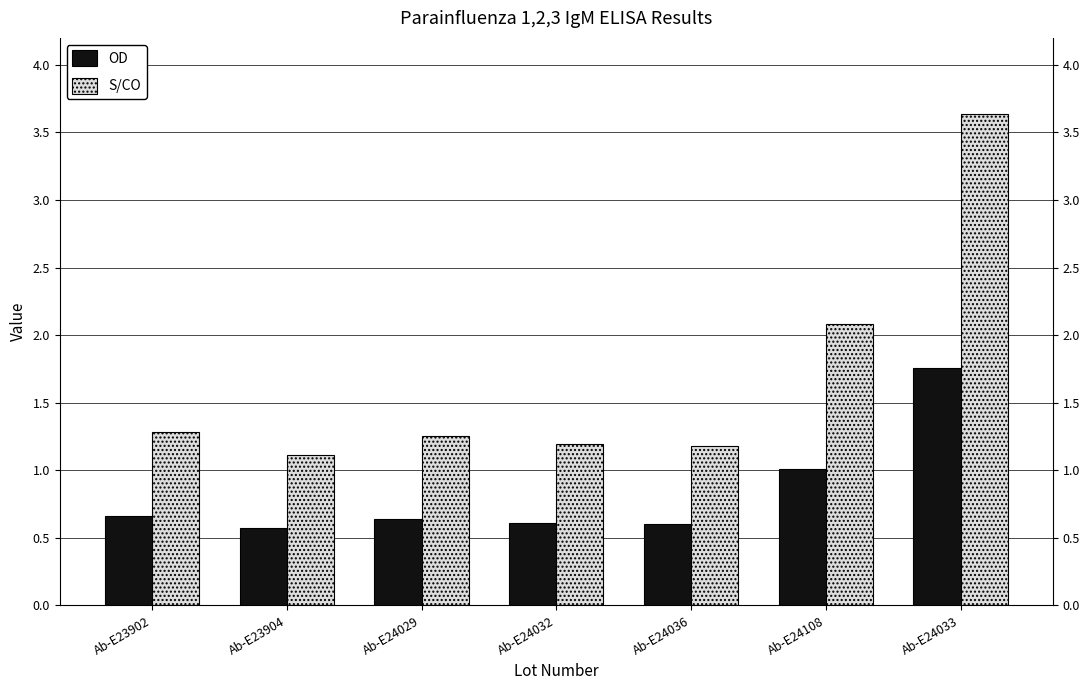

Rank the series by their average value, from highest to lowest.

S/CO, OD